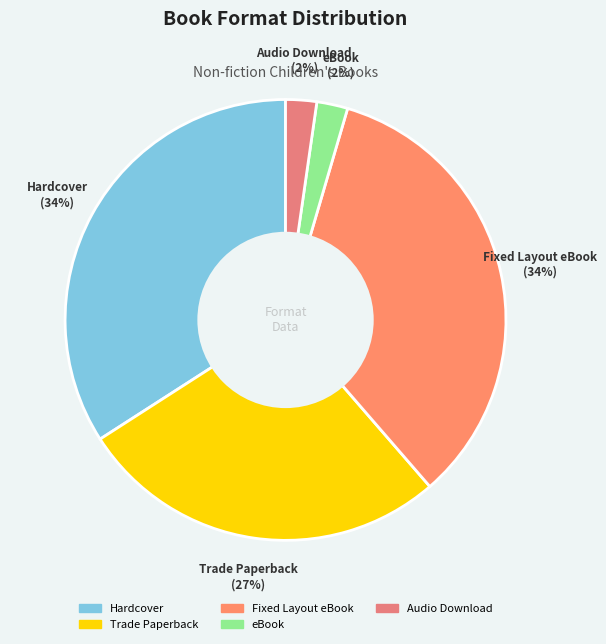

Between Fixed Layout eBook and Trade Paperback, which is larger?

Fixed Layout eBook